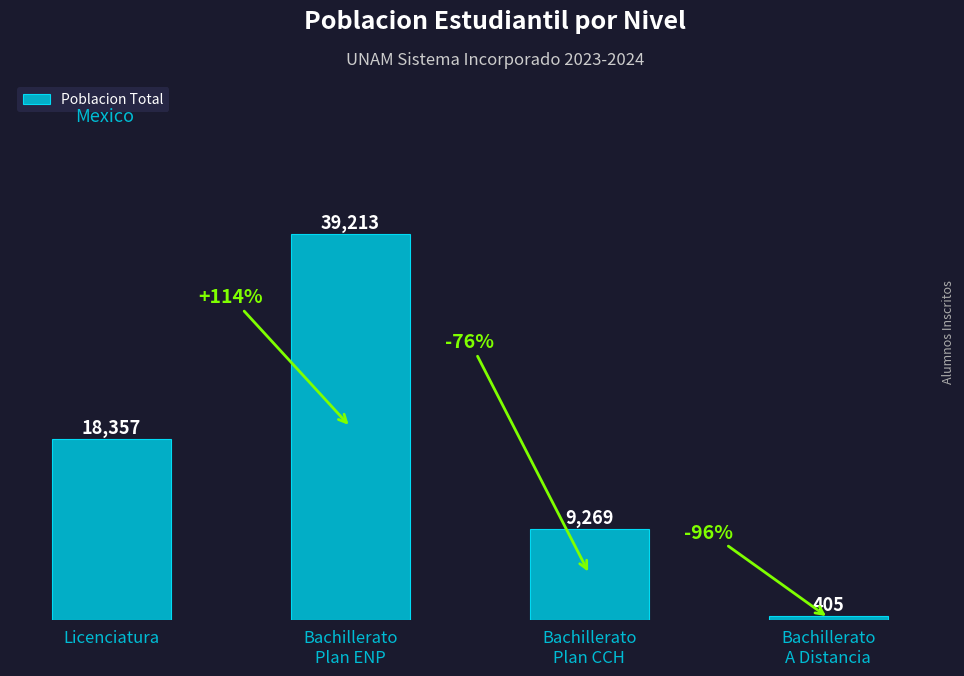

Reading left to right, extract all data points from this chart.

Licenciatura=18357	Bachillerato
Plan ENP=39213	Bachillerato
Plan CCH=9269	Bachillerato
A Distancia=405